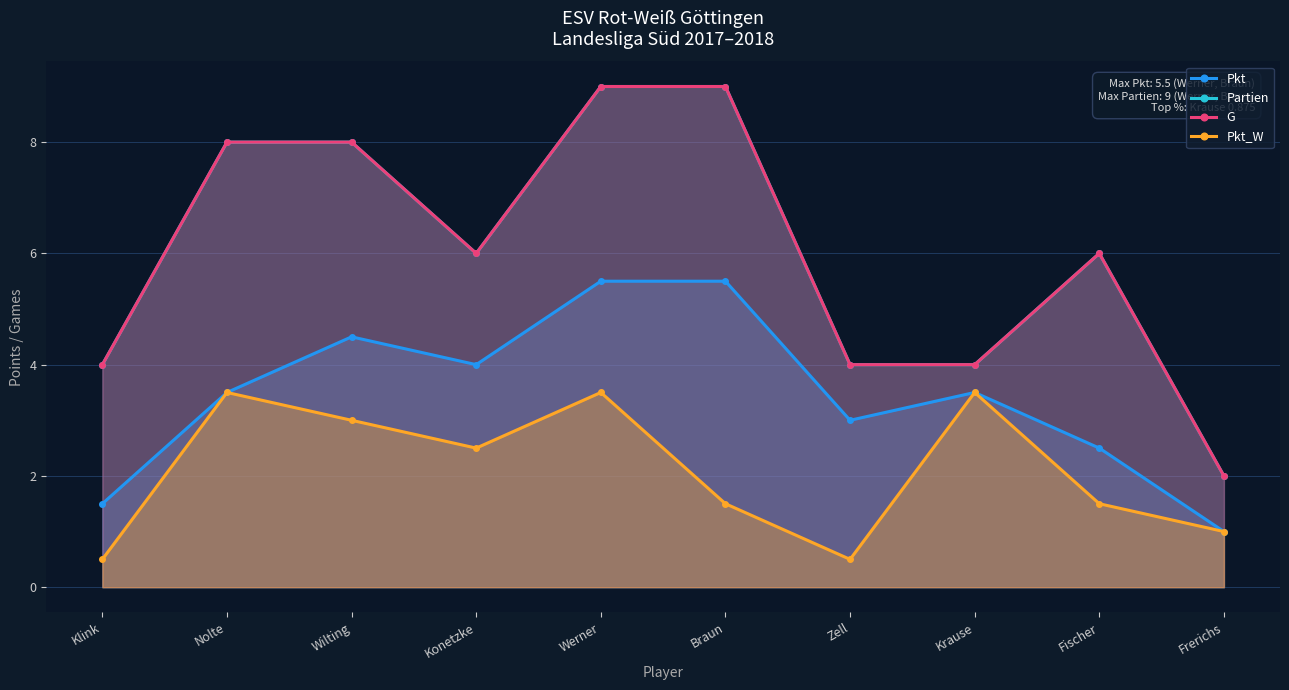

Which category has the highest value across all series?

Werner